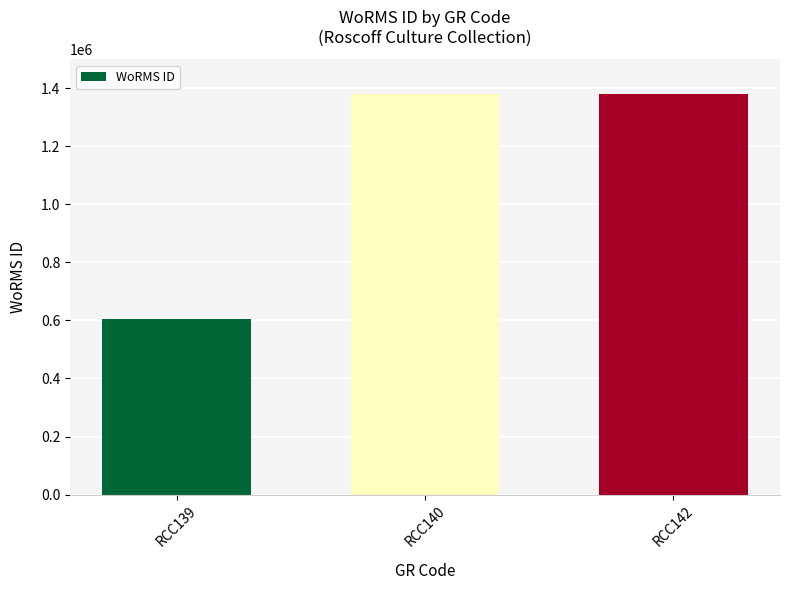

Is it true that the value at RCC142 is 1380402?

True